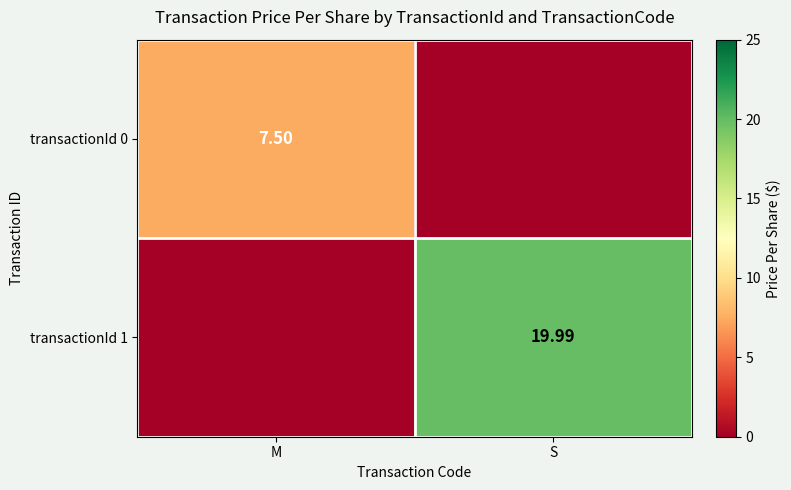

Is the value of transactionId 1 at S greater than the value of transactionId 0 at M?

Yes